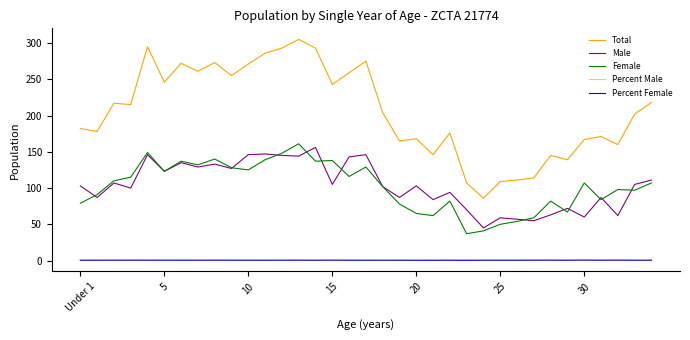

What is the average value of the Male series?

103.9